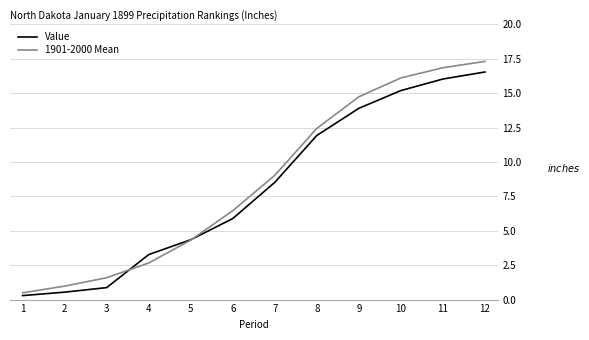

What is the total value across all series at 4?

5.9